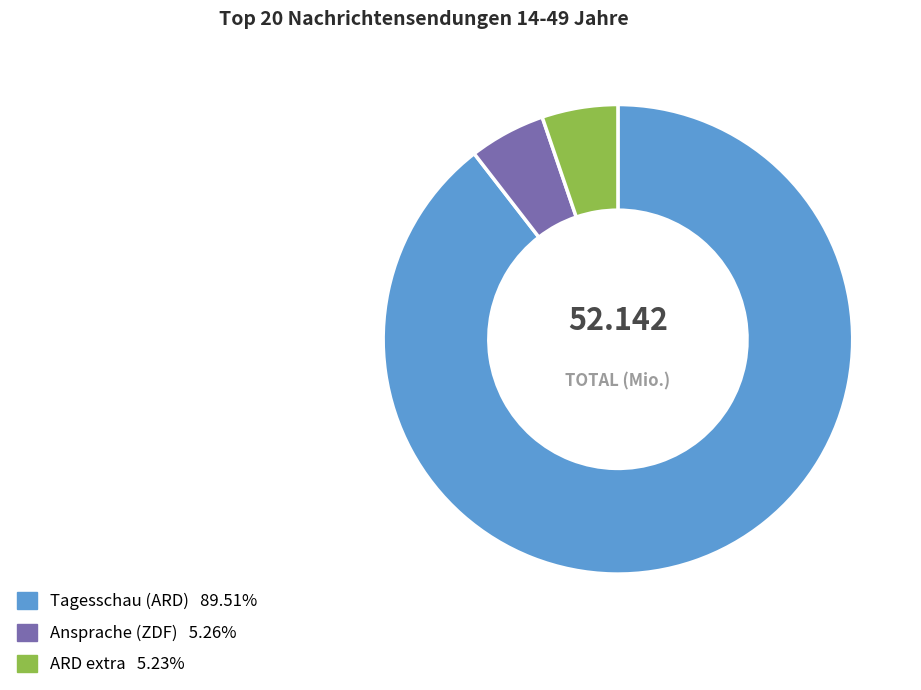

Does any single category account for the majority?

Yes